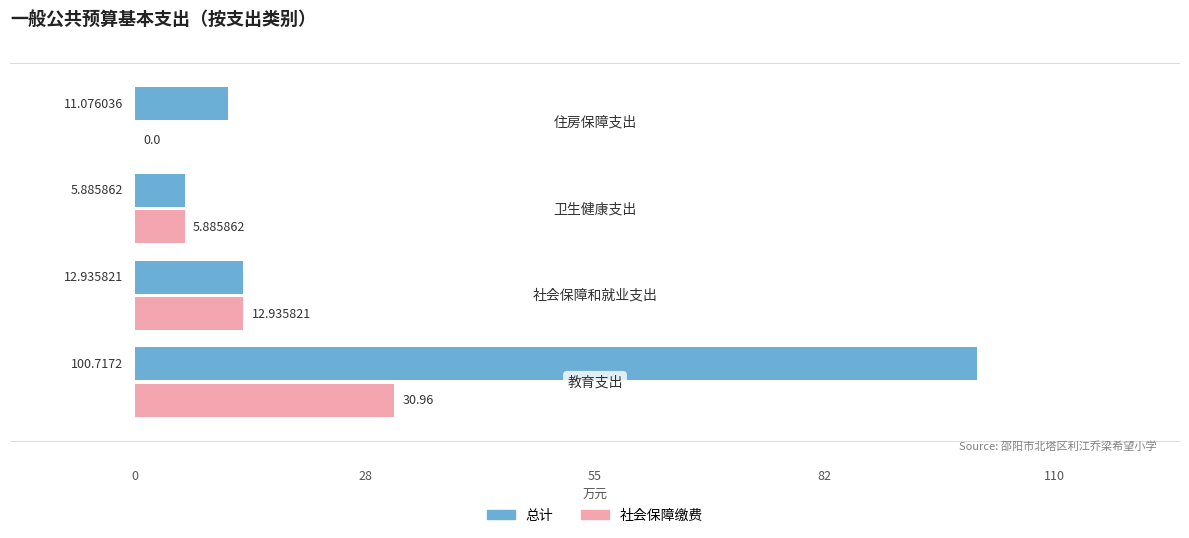

What is the sum of all 社会保障缴费 values?

49.8